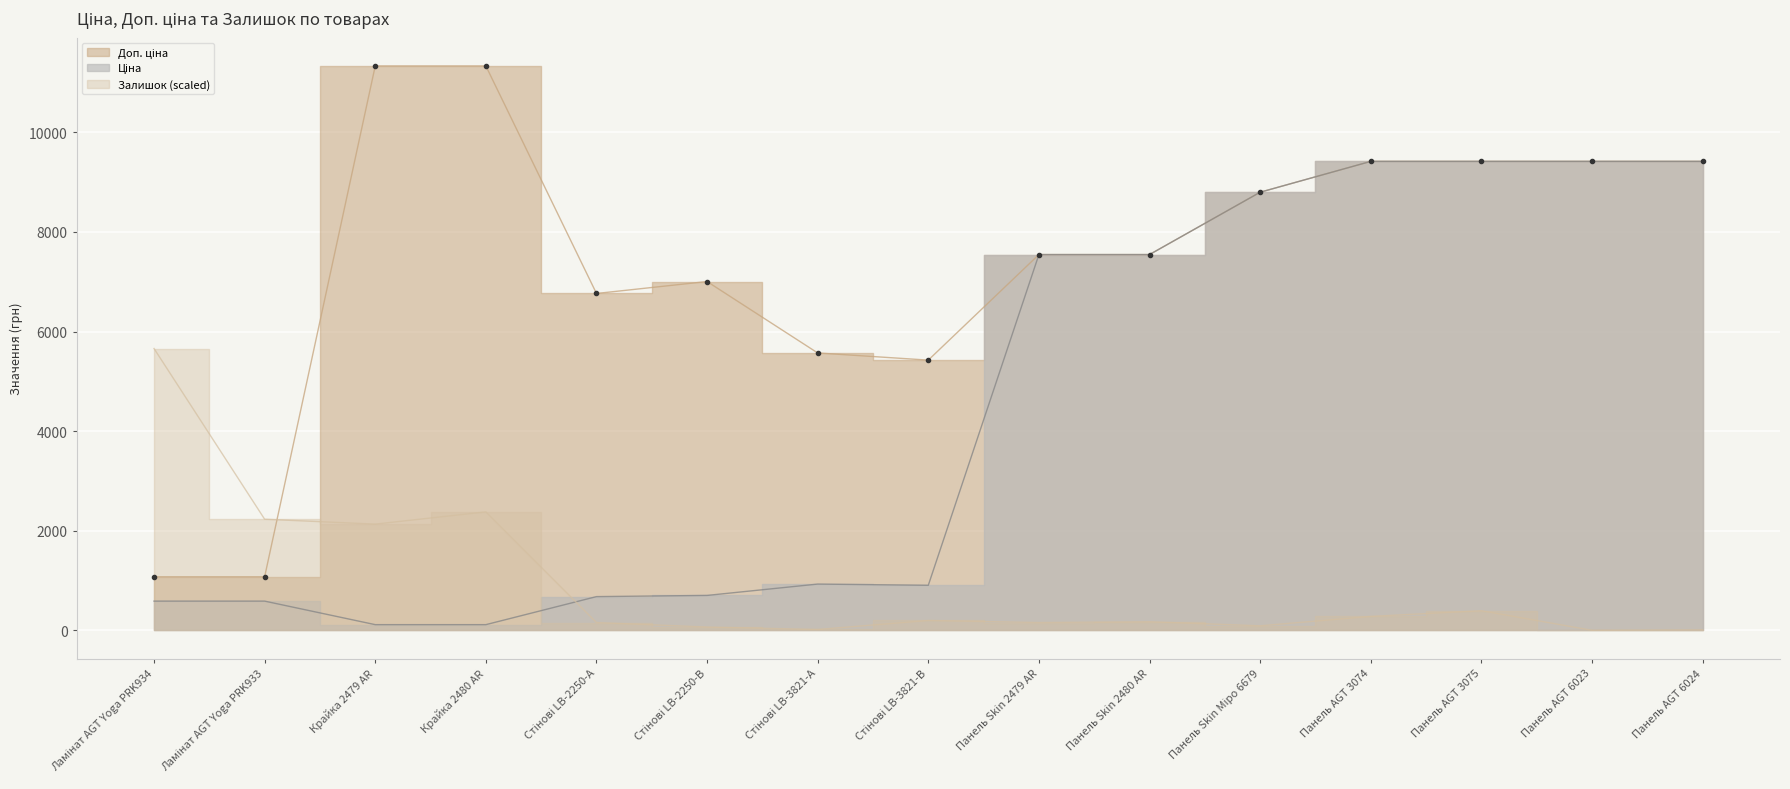

True or false: Ціна and Доп. ціна cross at least once.

False